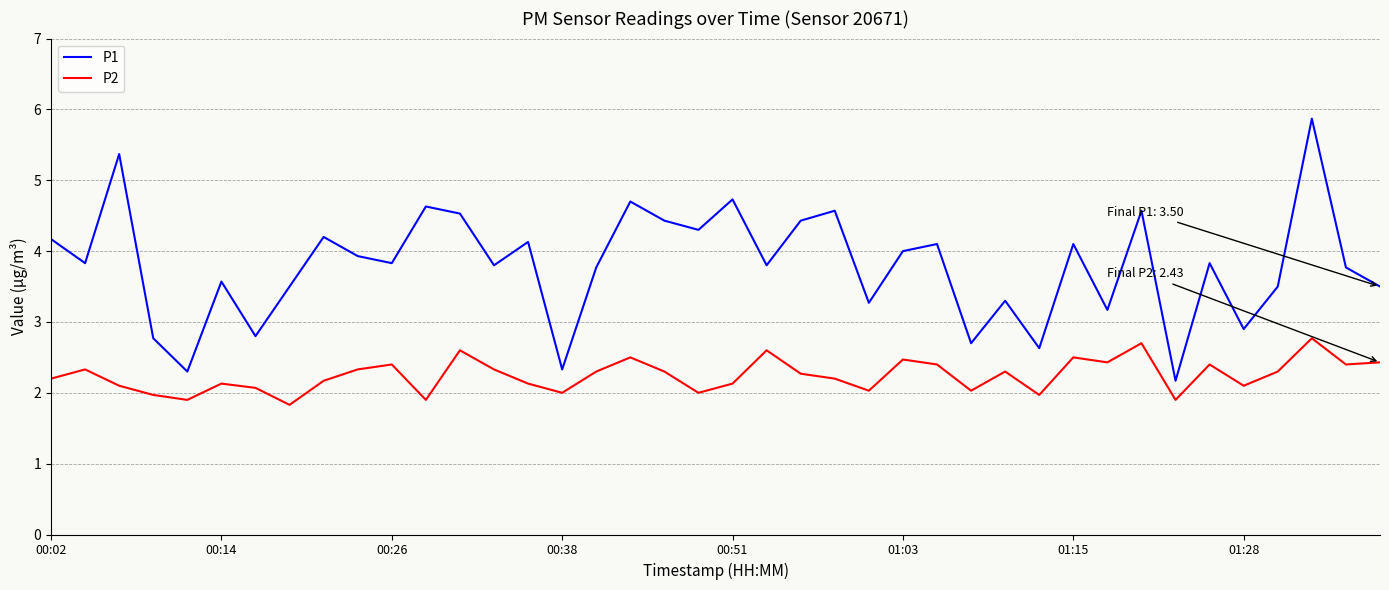

Reading left to right, extract all data points from this chart.

P1: 4.2	3.8	5.4	2.8	2.3	3.6	2.8	3.5	4.2	3.9	3.8	4.6	4.5	3.8	4.1	2.3	3.8	4.7	4.4	4.3	4.7	3.8	4.4	4.6	3.3	4.0	4.1	2.7	3.3	2.6	4.1	3.2	4.6	2.2	3.8	2.9	3.5	5.9	3.8	3.5
P2: 2.2	2.3	2.1	2.0	1.9	2.1	2.1	1.8	2.2	2.3	2.4	1.9	2.6	2.3	2.1	2.0	2.3	2.5	2.3	2.0	2.1	2.6	2.3	2.2	2.0	2.5	2.4	2.0	2.3	2.0	2.5	2.4	2.7	1.9	2.4	2.1	2.3	2.8	2.4	2.4